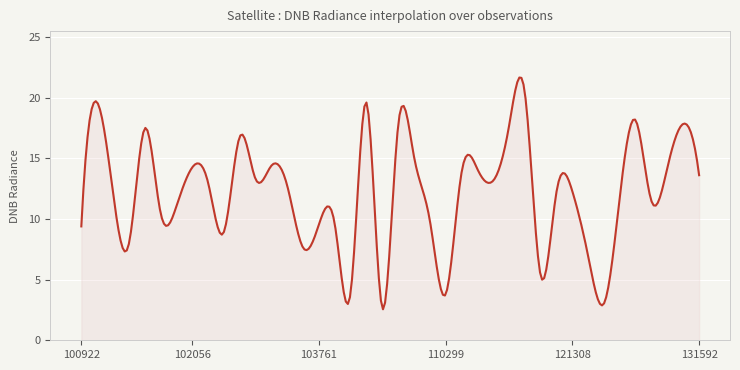

What is the difference between the maximum and minimum values?

19.1